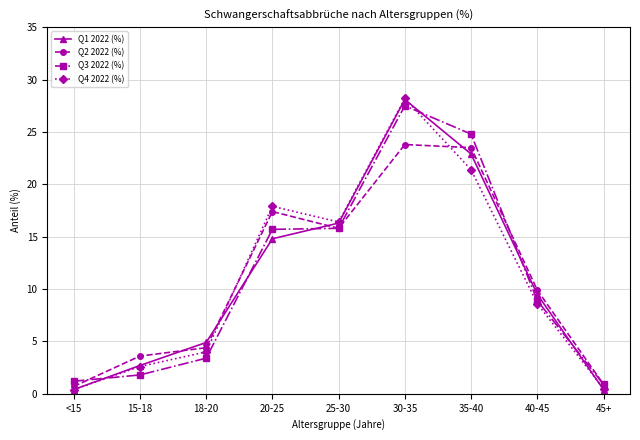

At which label does Q2 2022 (%) reach its peak?

30-35